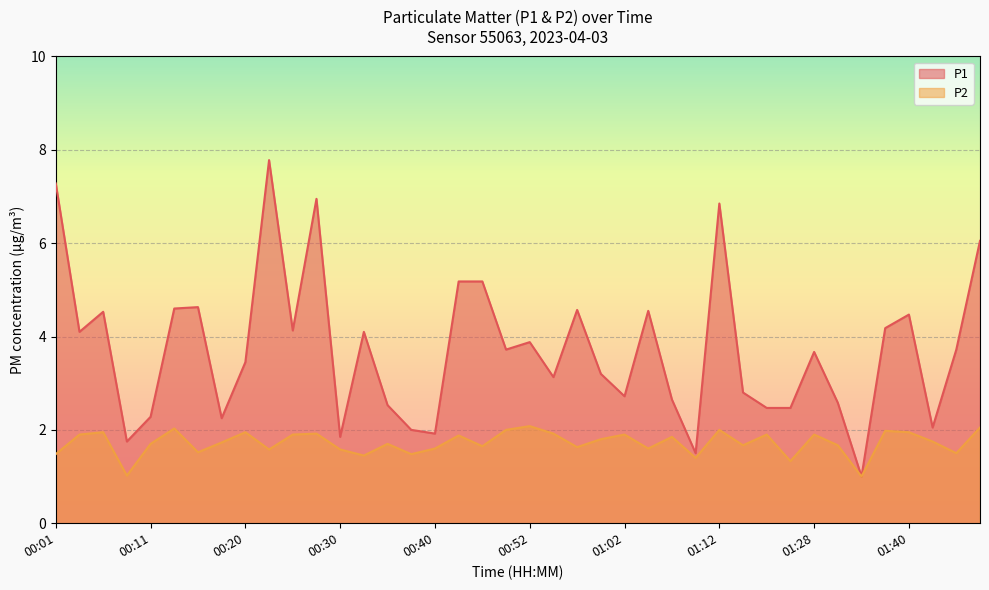

Reading left to right, transcribe all the data shown in this chart.

P1: 00:01=7.3	00:03=4.1	00:06=4.5	00:08=1.8	00:11=2.3	00:13=4.6	00:16=4.6	00:18=2.2	00:20=3.5	00:23=7.8	00:25=4.1	00:28=7.0	00:30=1.9	00:33=4.1	00:35=2.5	00:38=2.0	00:40=1.9	00:42=5.2	00:47=5.2	00:50=3.7	00:52=3.9	00:55=3.1	00:57=4.6	01:00=3.2	01:02=2.7	01:05=4.5	01:07=2.6	01:10=1.5	01:12=6.8	01:15=2.8	01:17=2.5	01:25=2.5	01:28=3.7	01:33=2.6	01:36=1.0	01:38=4.2	01:40=4.5	01:43=2.0	01:45=3.7	01:48=6.0
P2: 00:01=1.5	00:03=1.9	00:06=1.9	00:08=1.0	00:11=1.7	00:13=2.0	00:16=1.5	00:18=1.7	00:20=1.9	00:23=1.6	00:25=1.9	00:28=1.9	00:30=1.6	00:33=1.4	00:35=1.7	00:38=1.5	00:40=1.6	00:42=1.9	00:47=1.6	00:50=2.0	00:52=2.1	00:55=1.9	00:57=1.6	01:00=1.8	01:02=1.9	01:05=1.6	01:07=1.9	01:10=1.4	01:12=2.0	01:15=1.7	01:17=1.9	01:25=1.3	01:28=1.9	01:33=1.7	01:36=1.0	01:38=2.0	01:40=1.9	01:43=1.8	01:45=1.5	01:48=2.0